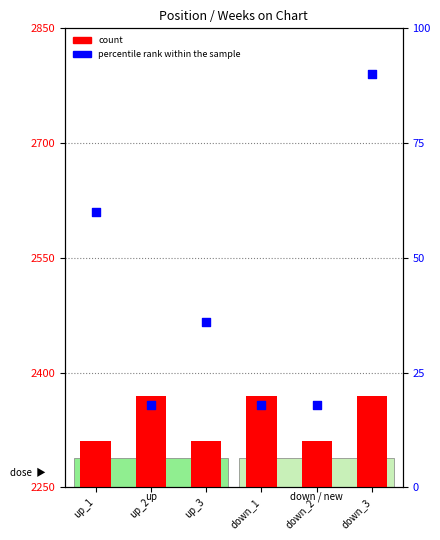

At which category is the sum across all series the highest?

down_3